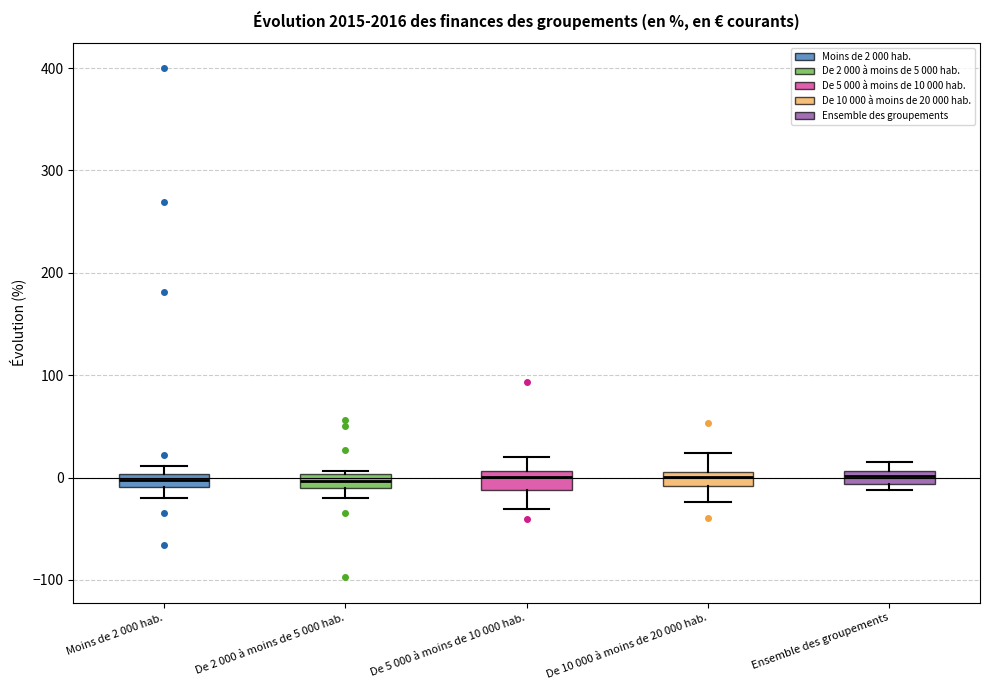

Where is the upper edge of the box for De 2 000 à moins de 5 000 hab. on the y-axis? The values are not printed on the chart, so give them approximately, as read against the axis.

0